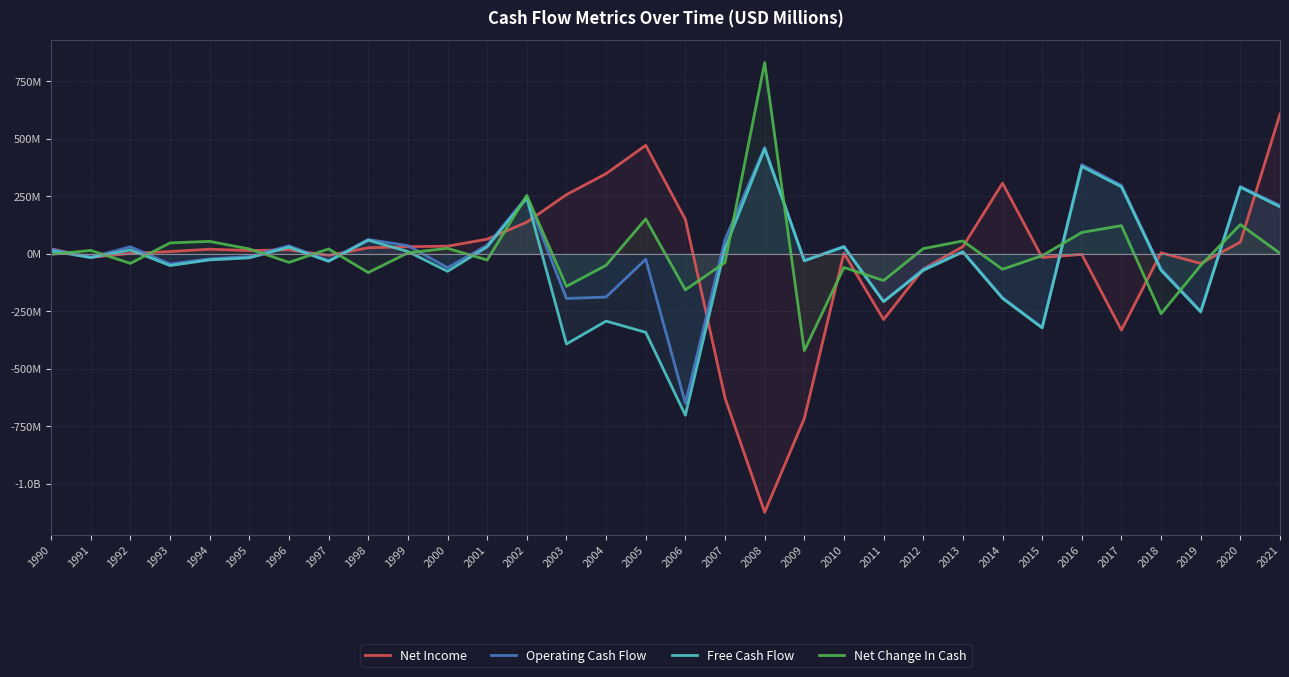

The value of Free Cash Flow at 1995 is -17.7. True or false?

True